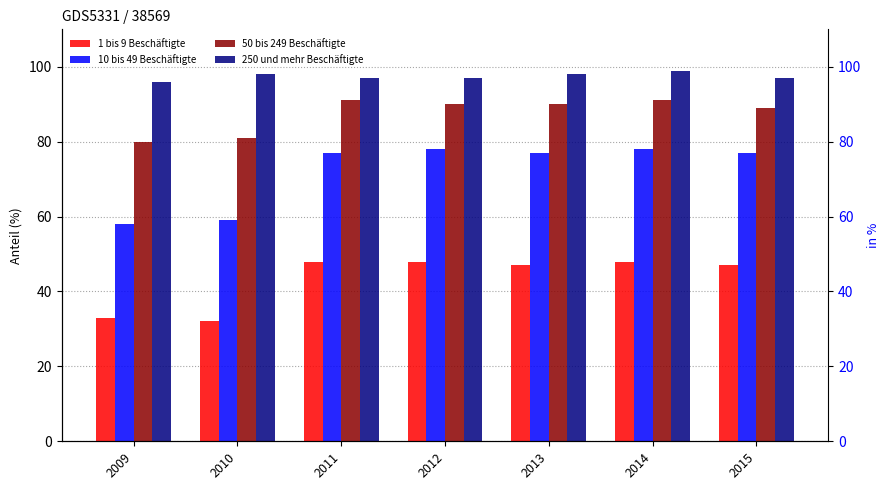

How many bars are there in total?

28